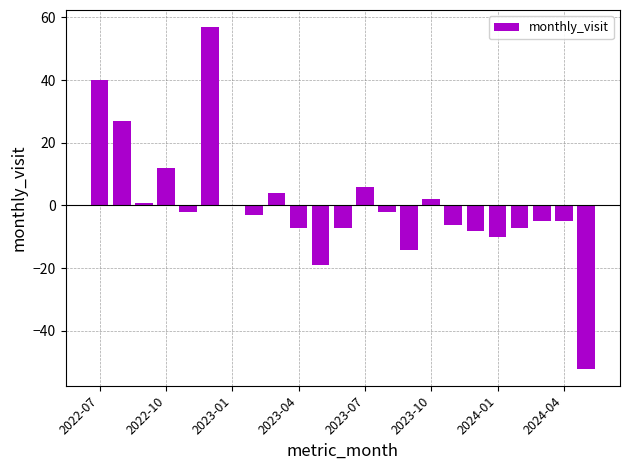

Are the bars horizontal?

No